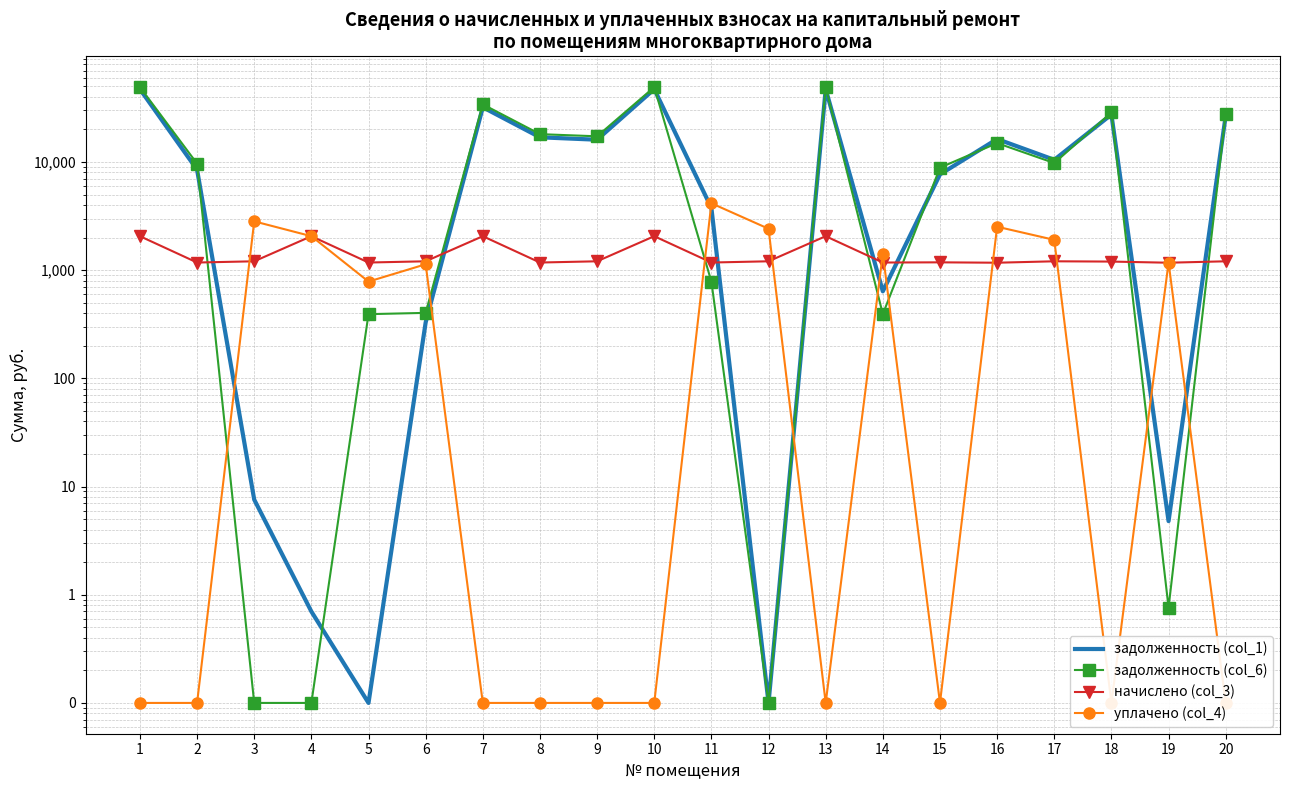

After their last crossing, which series has the higher values: начислено (col_3) or задолженность (col_6)?

задолженность (col_6)